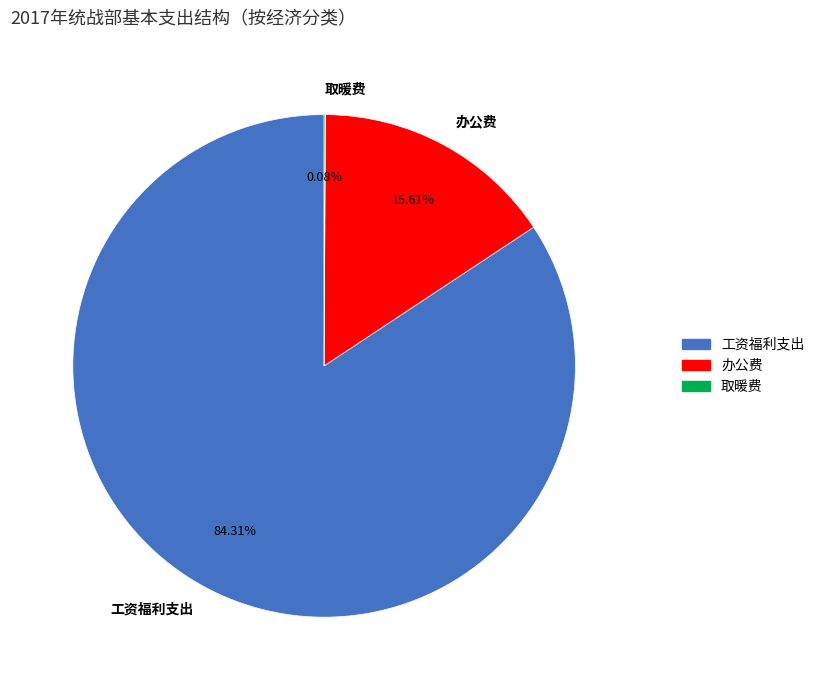

To the nearest percent, what is the difference between the largest and smallest slice percentages?

84%